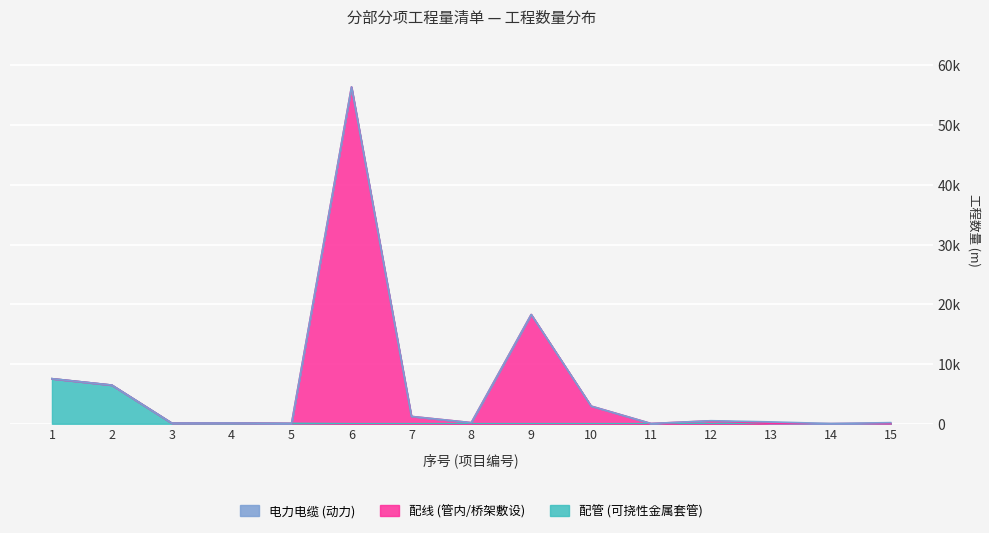

Is the value of 配线 (管内/桥架敷设) at 9 greater than the value of 配管 (可挠性金属套管) at 5?

Yes